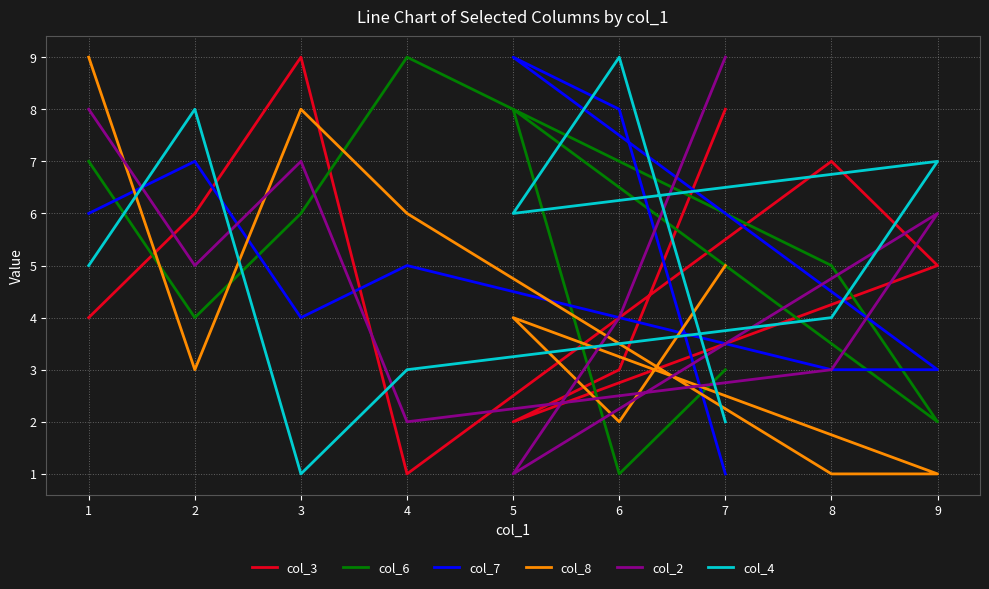

The value of col_7 at 3 is 4. True or false?

True